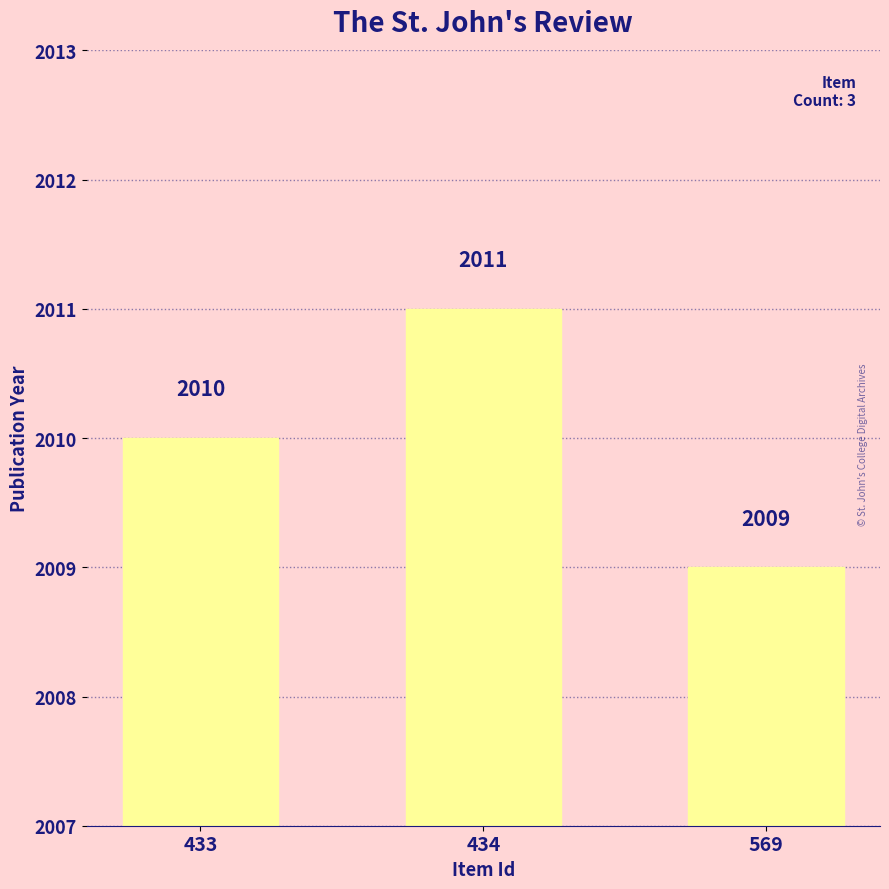

How many categories are shown in the chart?

3